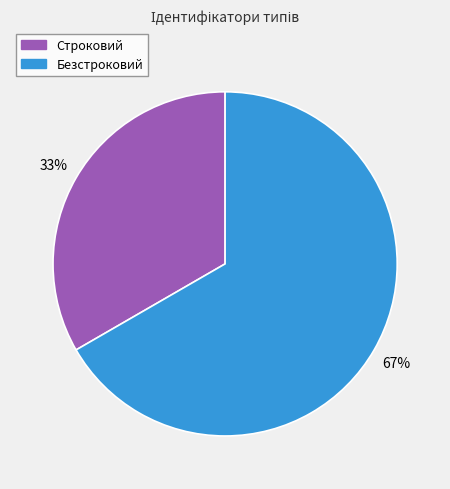

To the nearest percent, what is the combined percentage of Безстроковий and Строковий?

100%